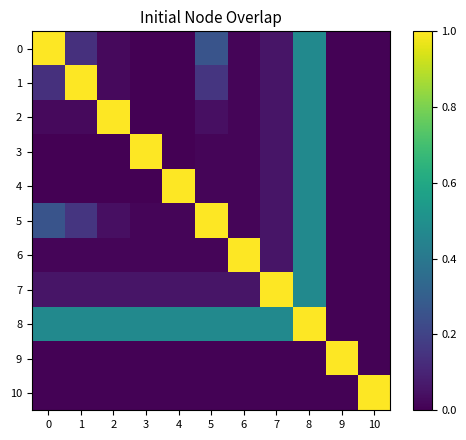

At how many categories does at least one series exceed 0?

11